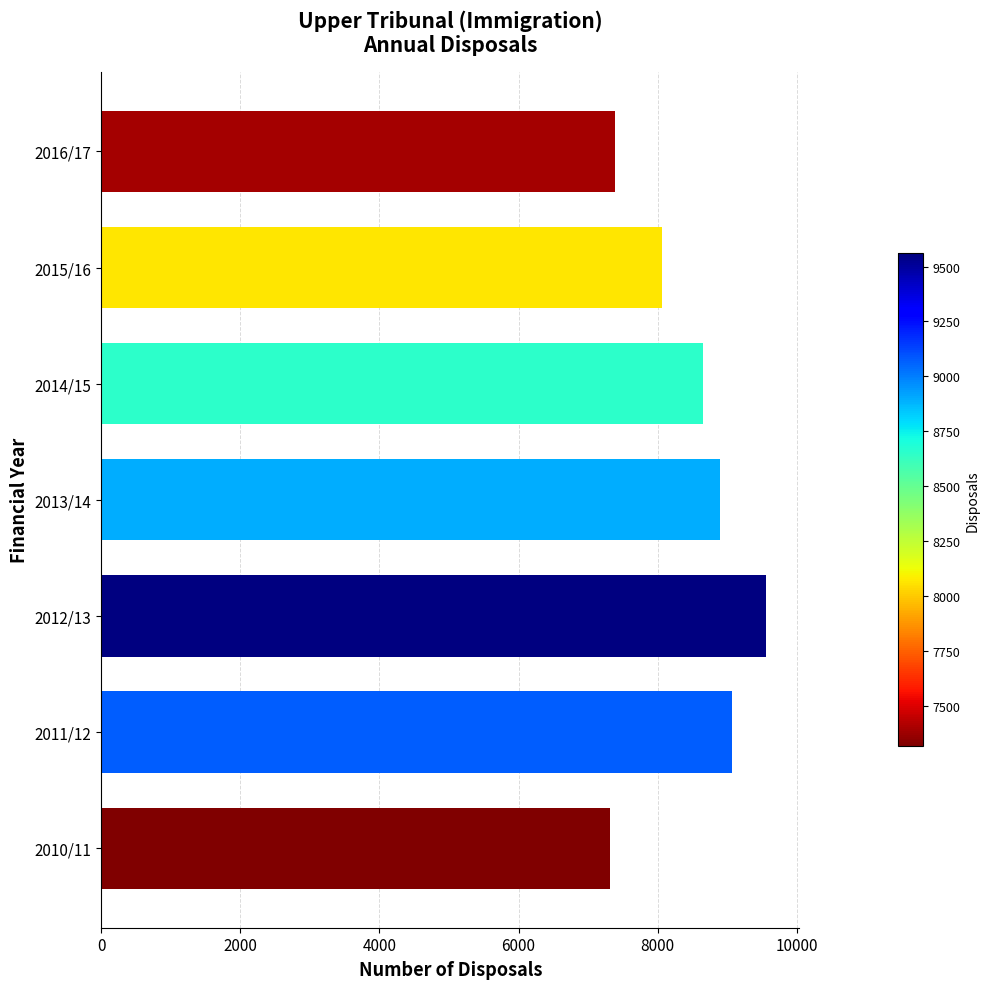

Reading bottom to top, what are all the values shown in this chart?

2010/11=7316	2011/12=9073	2012/13=9560	2013/14=8902	2014/15=8654	2015/16=8066	2016/17=7393